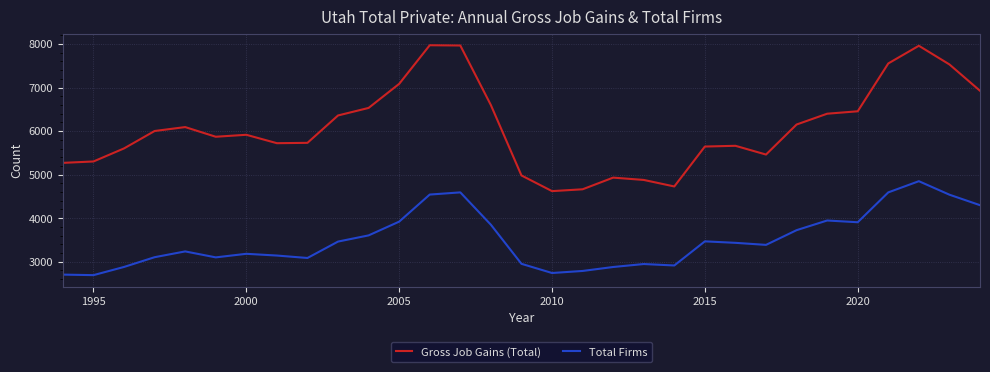

Which series has the largest range (max minus min)?

Gross Job Gains (Total)